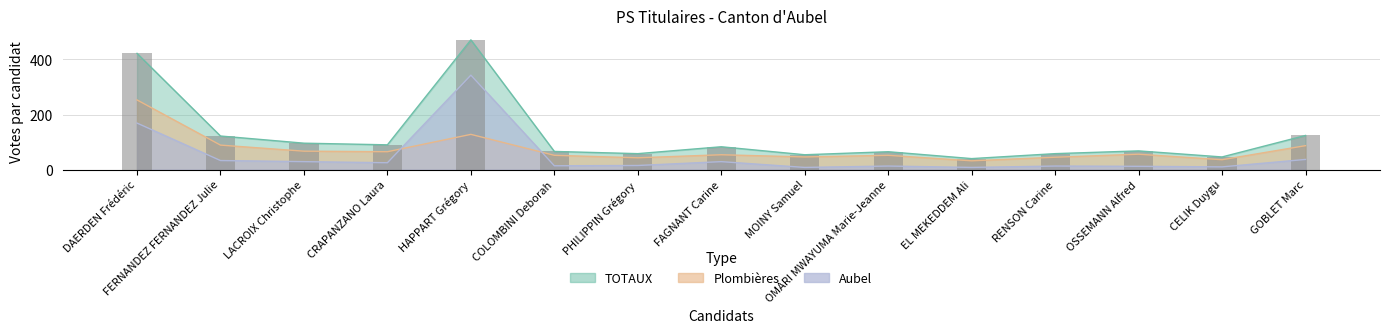

Is the value of TOTAUX at RENSON Carine greater than the value of Plombières at MOINY Samuel?

Yes